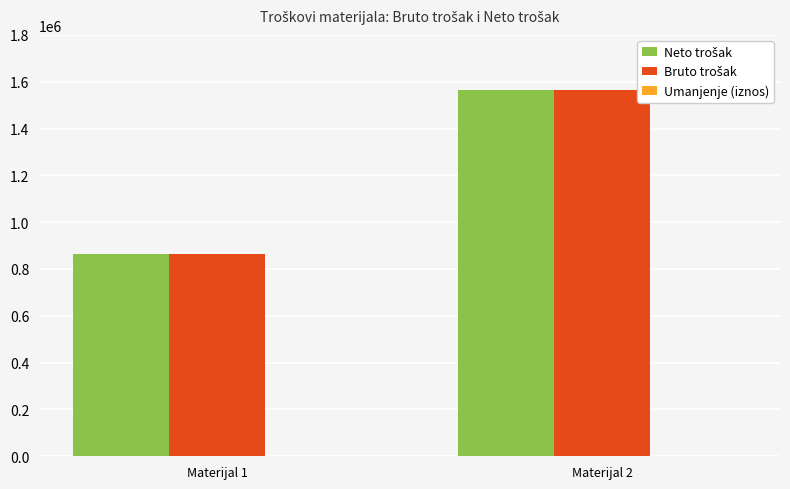

What is the total value across all series at Materijal 1?

1728000